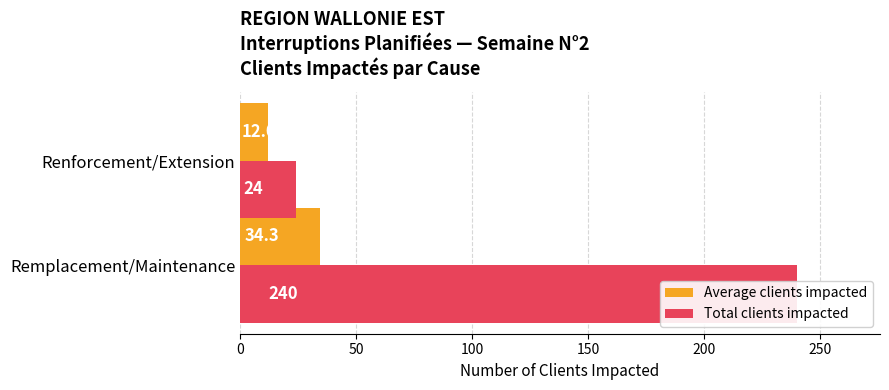

What is the difference between the maximum and minimum values in the Average clients impacted series?

22.3